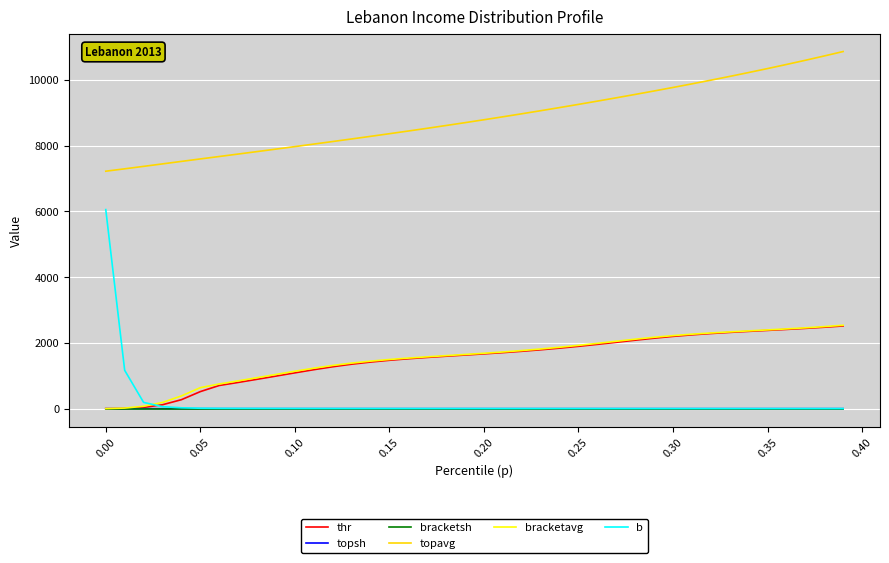

Which series has the largest range (max minus min)?

b